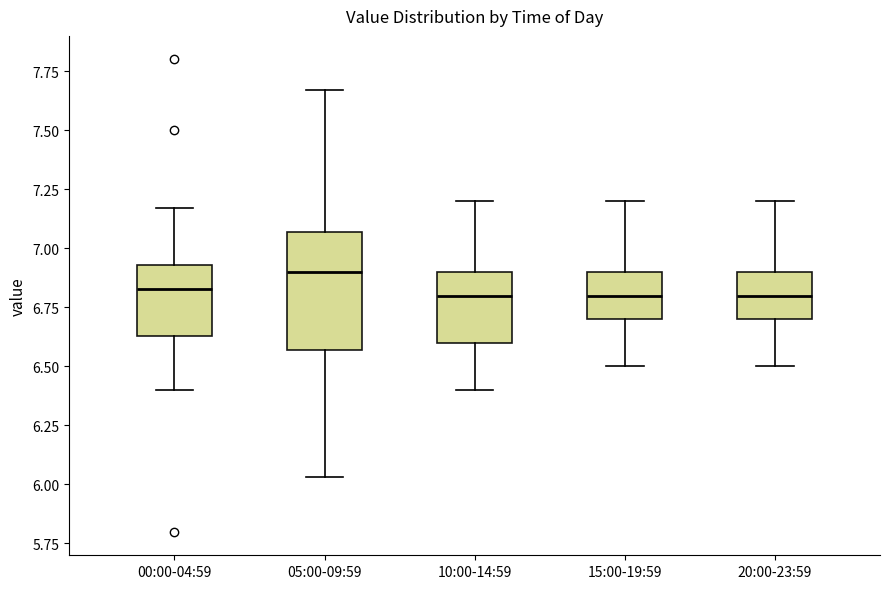

Comparing the boxes themselves (not the whiskers), which one is the tallest?

05:00-09:59